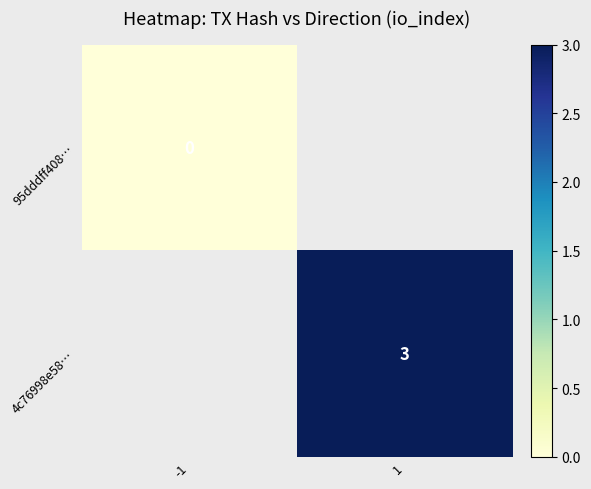

What is the greatest value displayed?

3.0